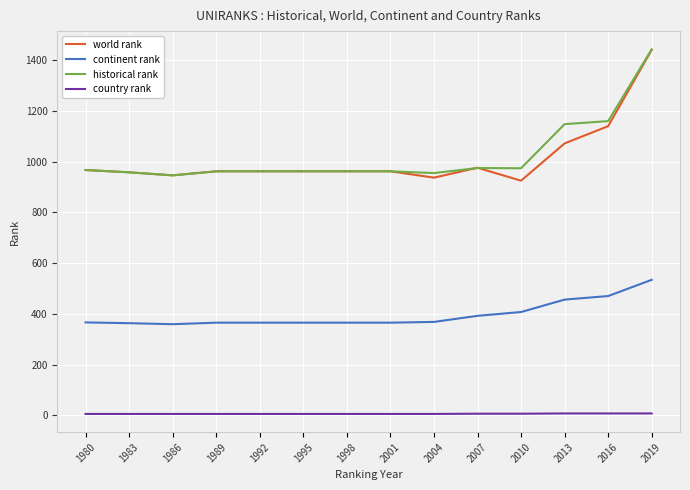

The value of continent rank at 1983 is 589. True or false?

False